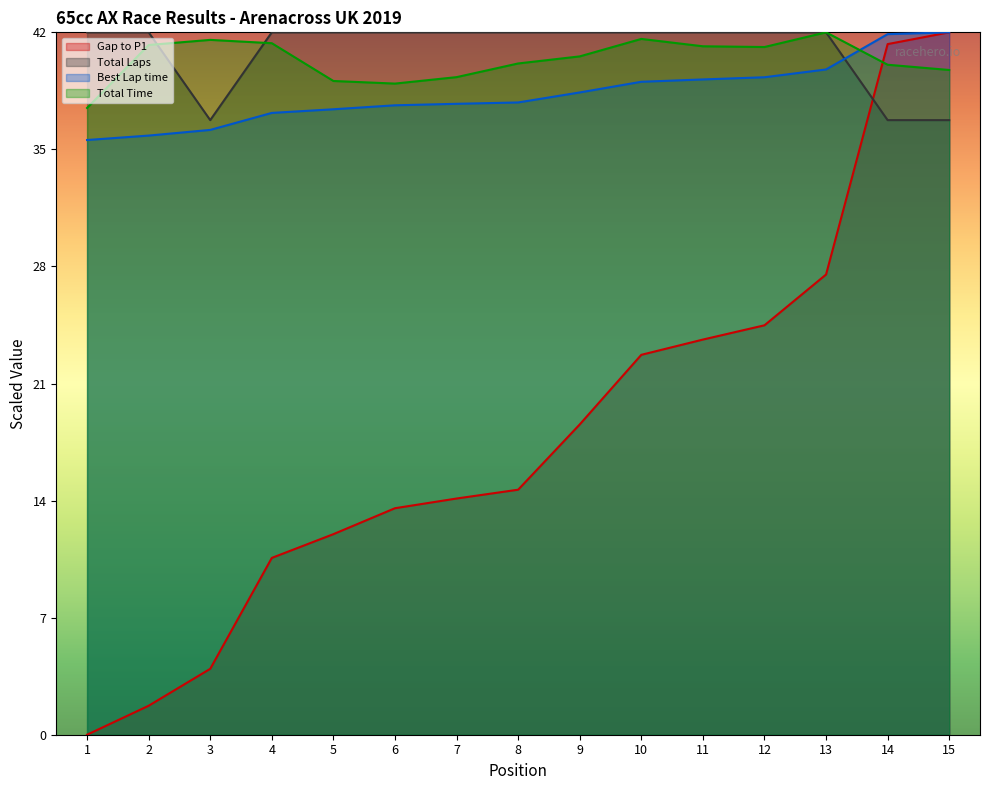

What is the sum of all Total Laps values?

614.2